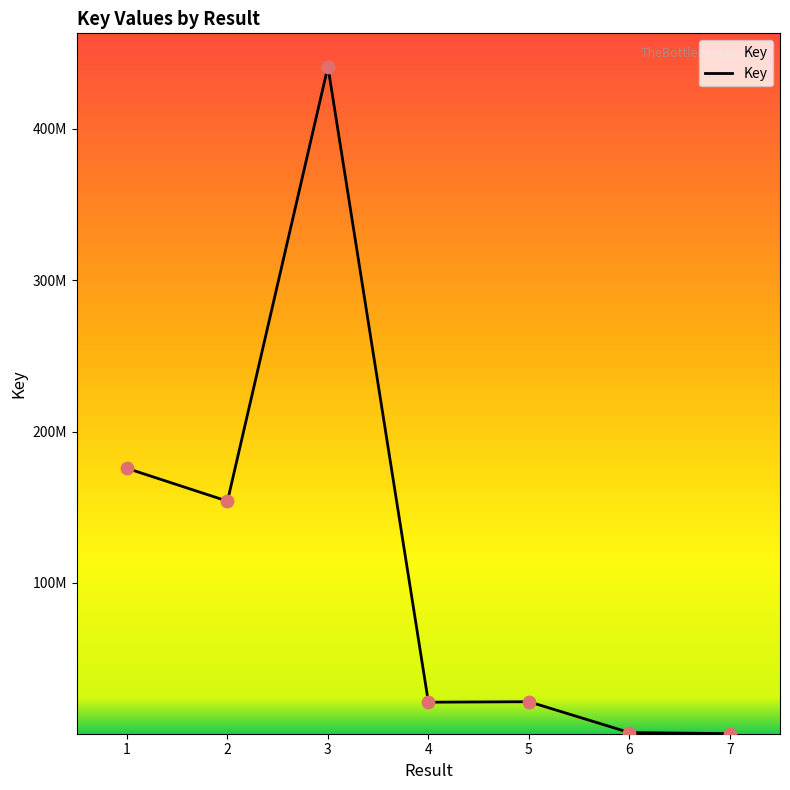

Between 5 and 3, which is larger?

3